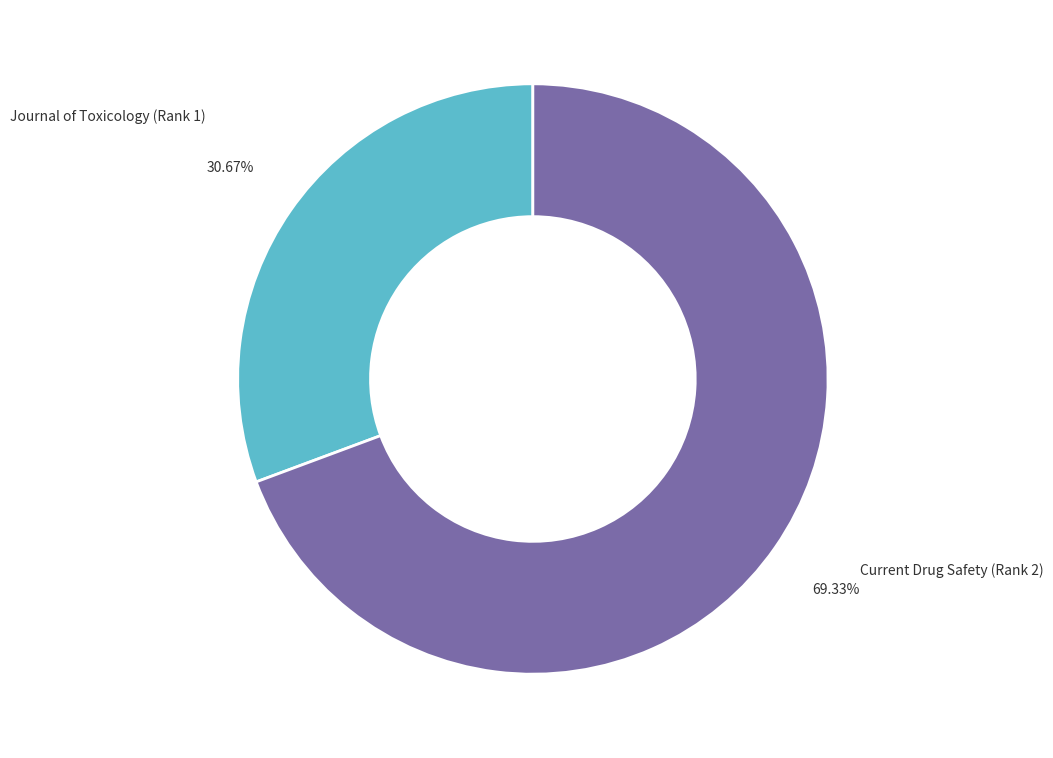

How many segments does this pie chart have?

2